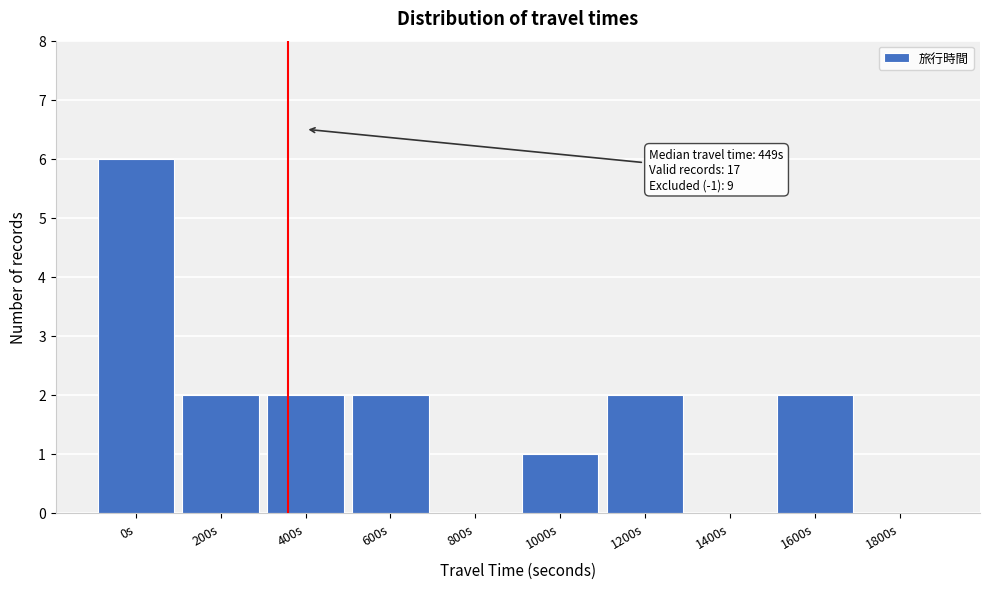

Reading left to right, list all the values displayed in this chart.

0s=6	200s=2	400s=2	600s=2	800s=0	1000s=1	1200s=2	1400s=0	1600s=2	1800s=0